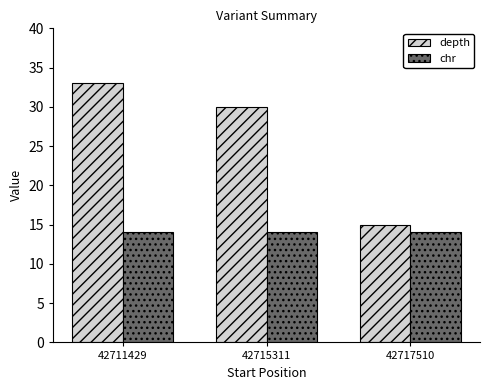

What is the sum of all depth values?

78